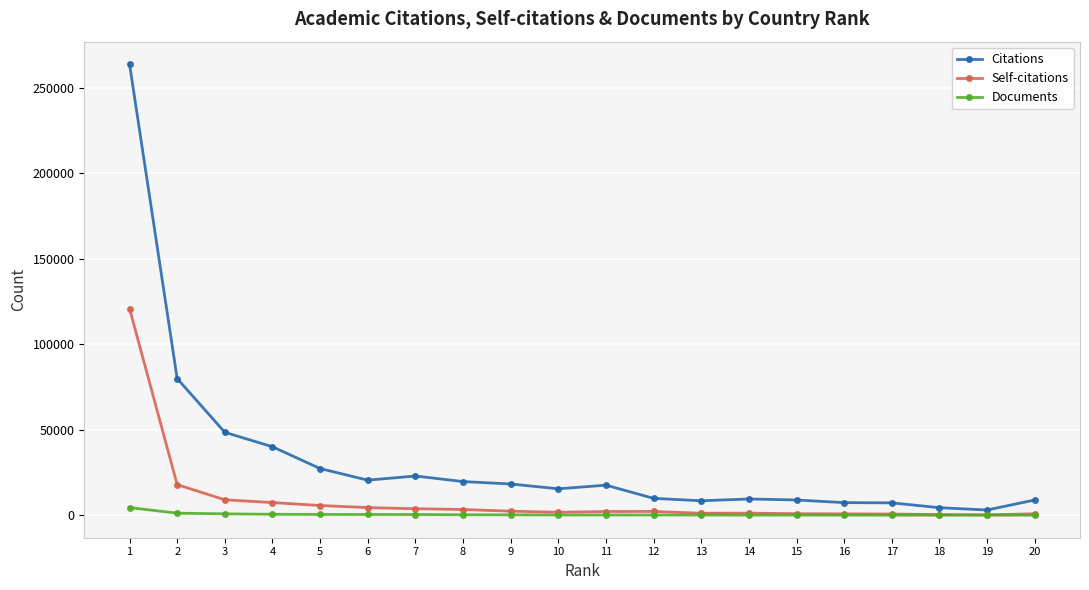

What is the total value across all series at 13?

9936